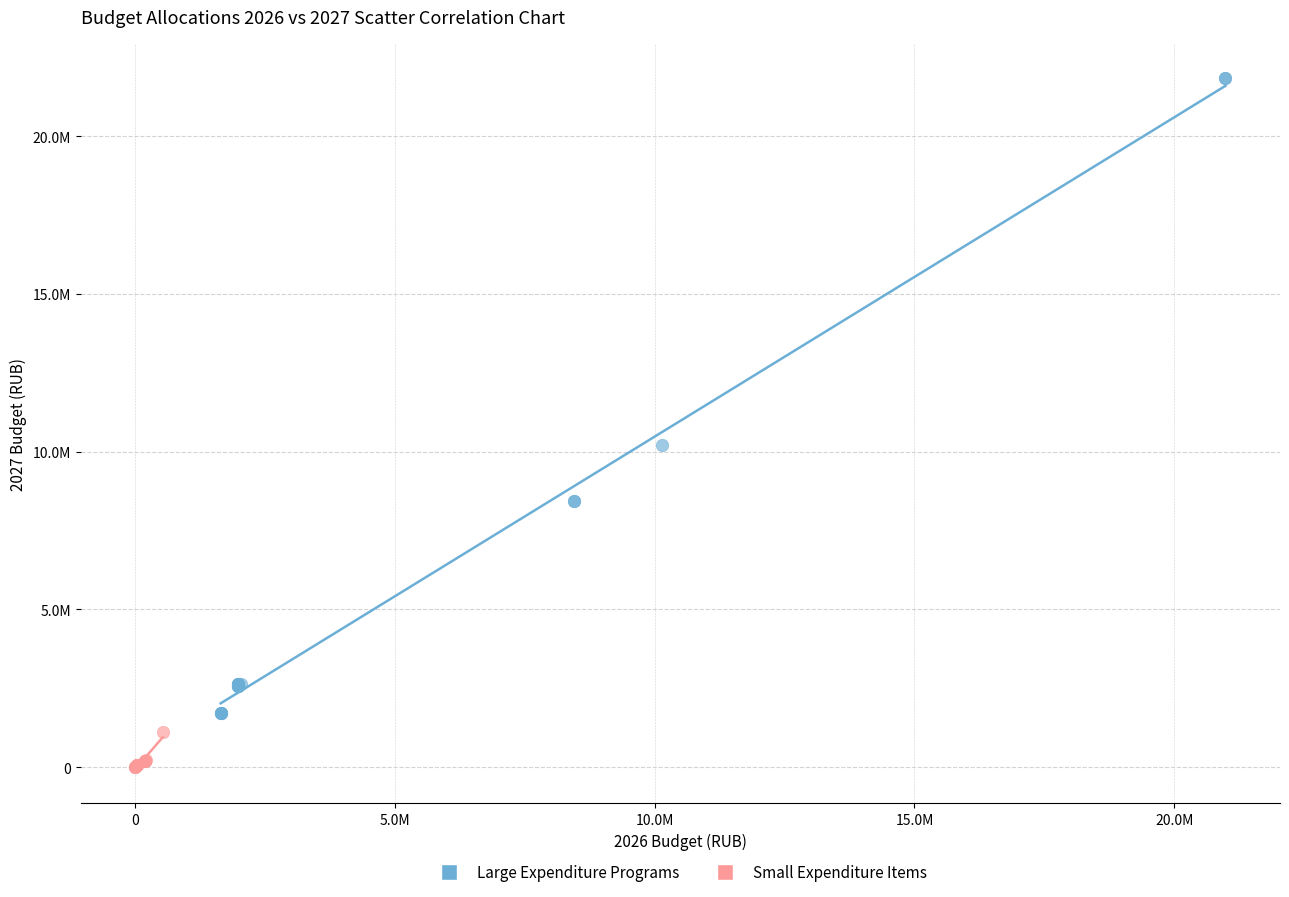

What are all the series names shown in the legend?

Large Expenditure Programs, Small Expenditure Items